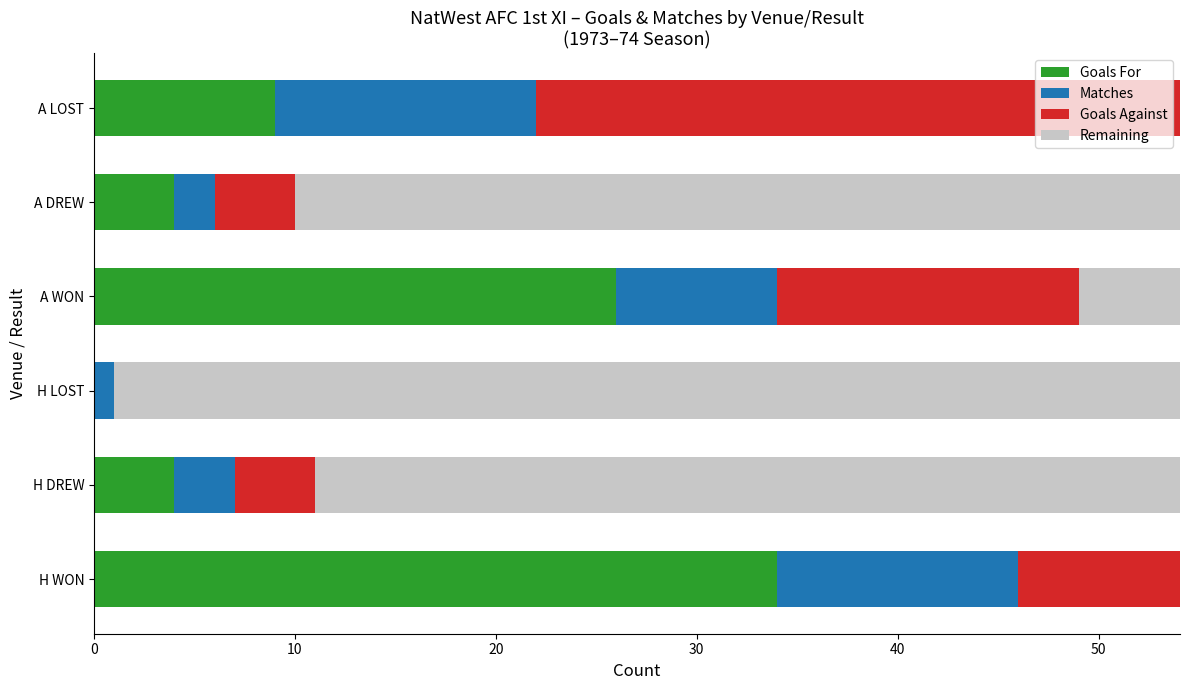

What is the greatest value displayed?

53.0